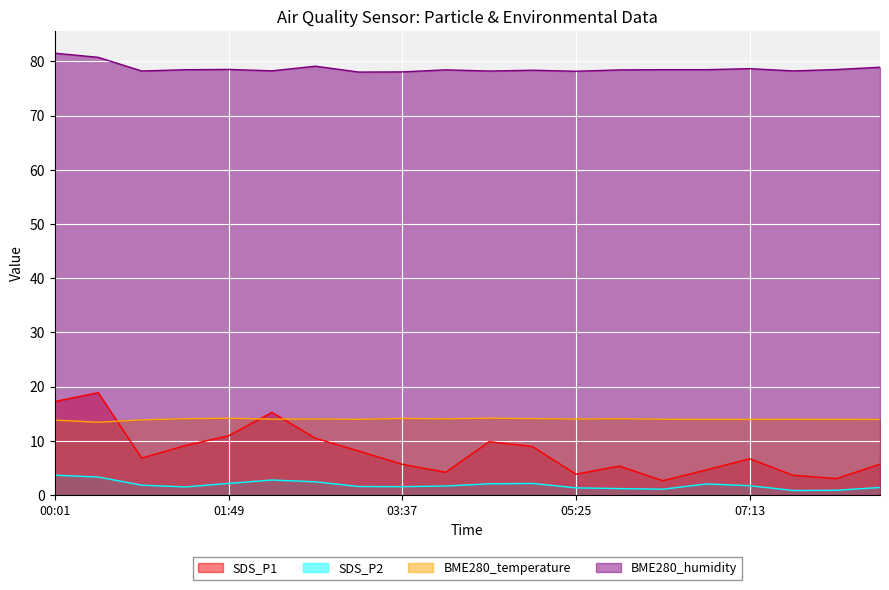

Which has a higher value, 03:10 or 00:28?

00:28